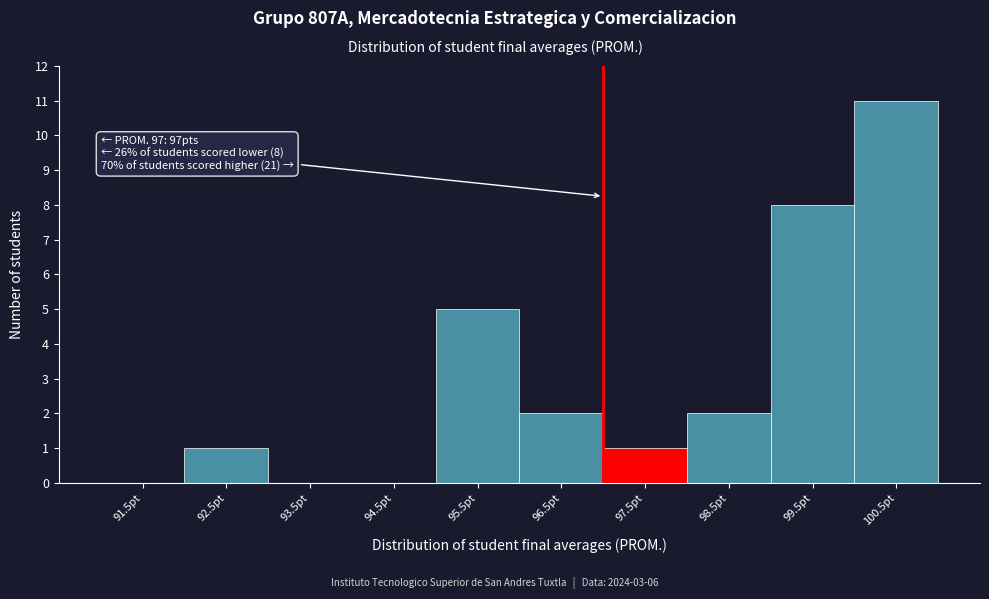

Which range on the x-axis has the tallest bar?

100 to 101